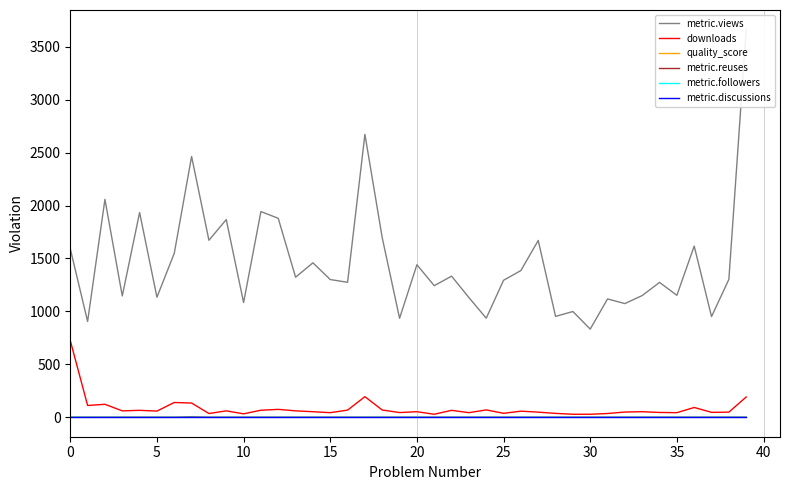

True or false: downloads and metric.reuses cross at least once.

False